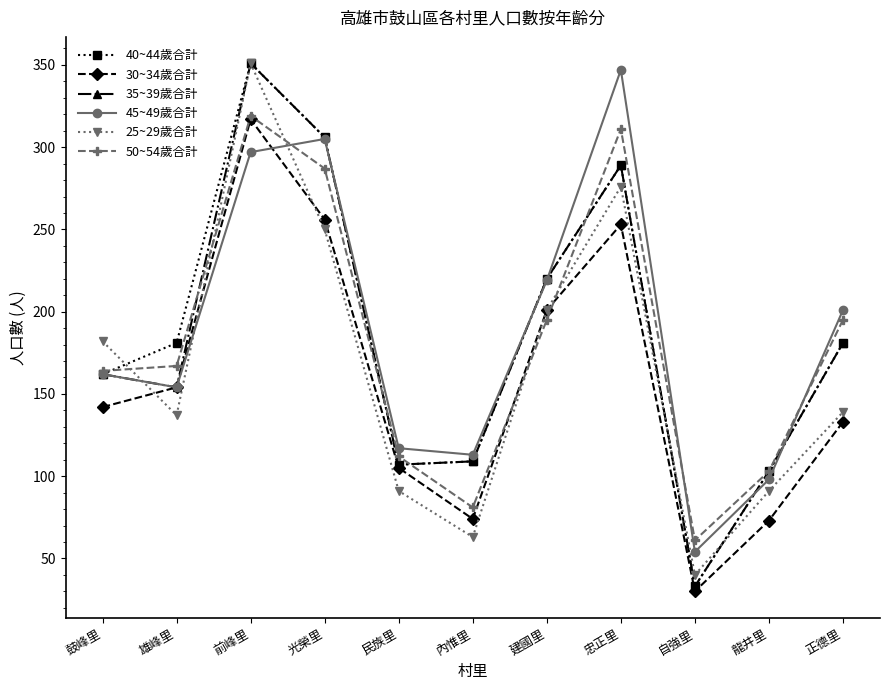

Which category has the lowest value in the 40~44歲合計 series?

自強里